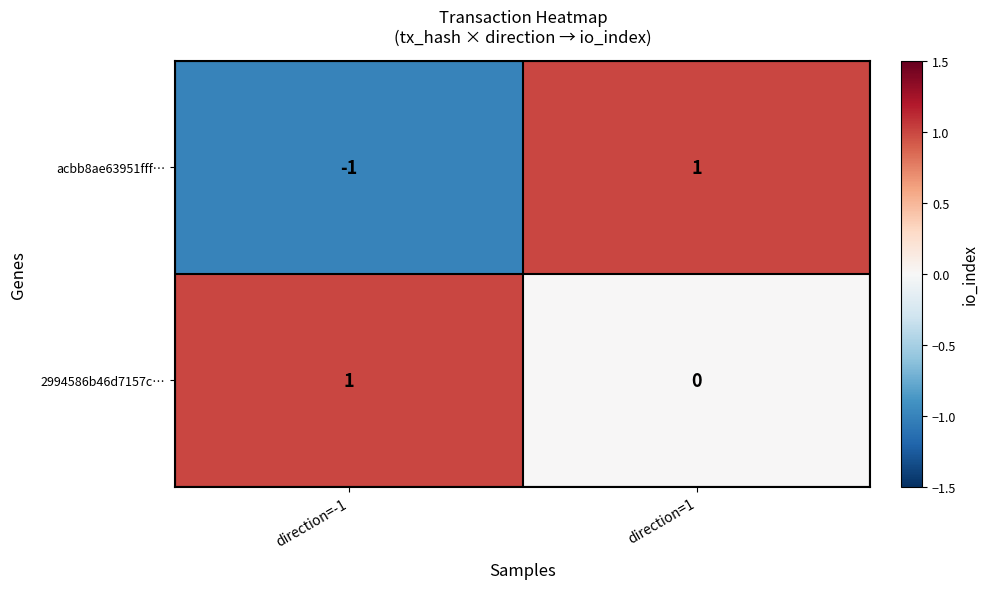

The 2994586b46d7157c… series shows 1 at direction=1. True or false?

False